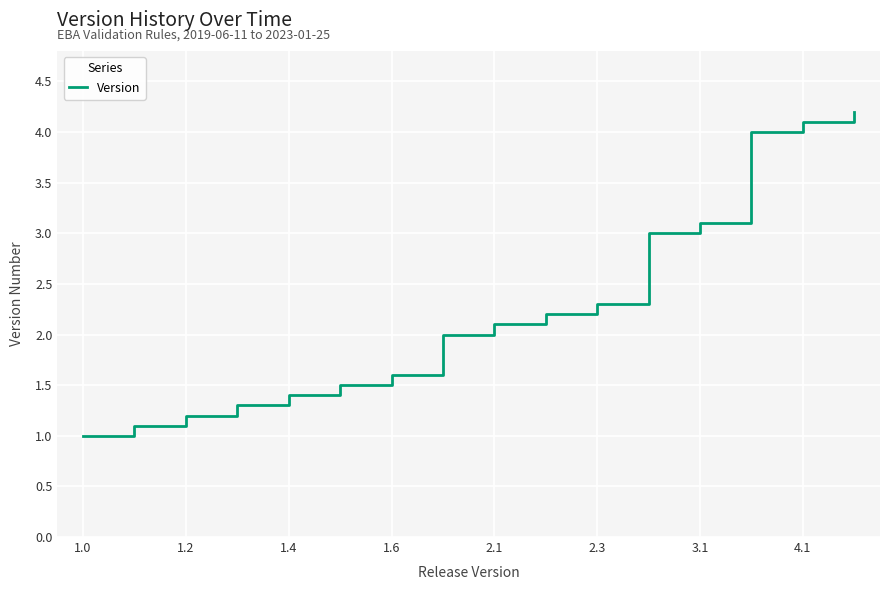

What is the difference between the maximum and minimum values?

3.2